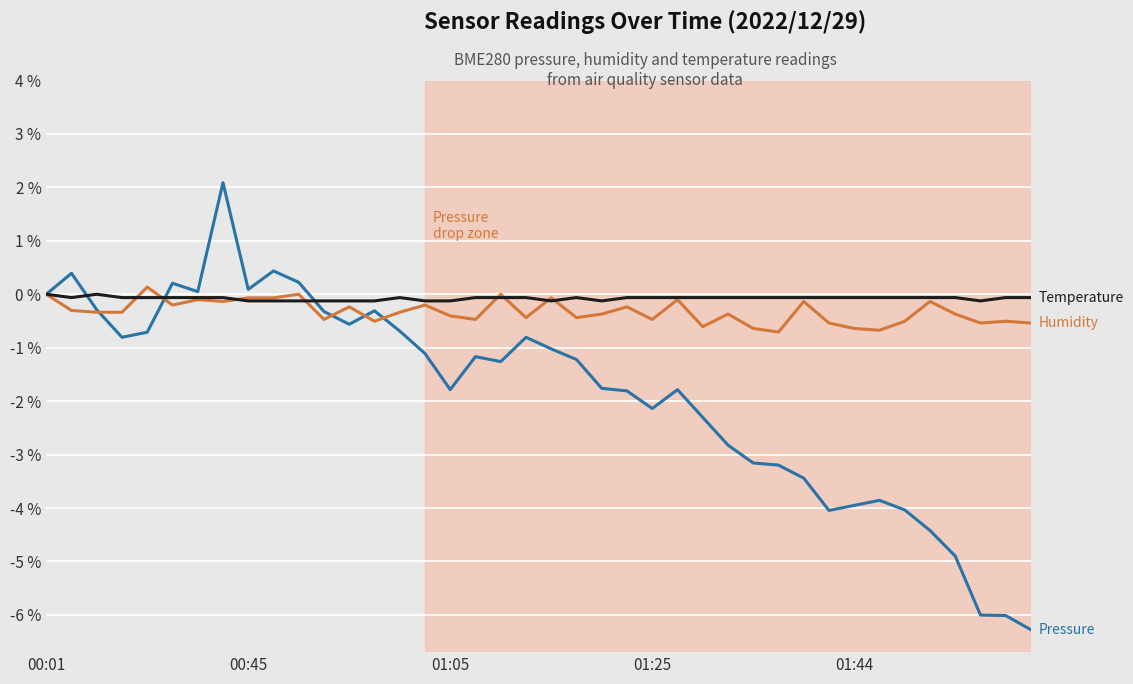

What is the maximum value shown in the chart?

2.1